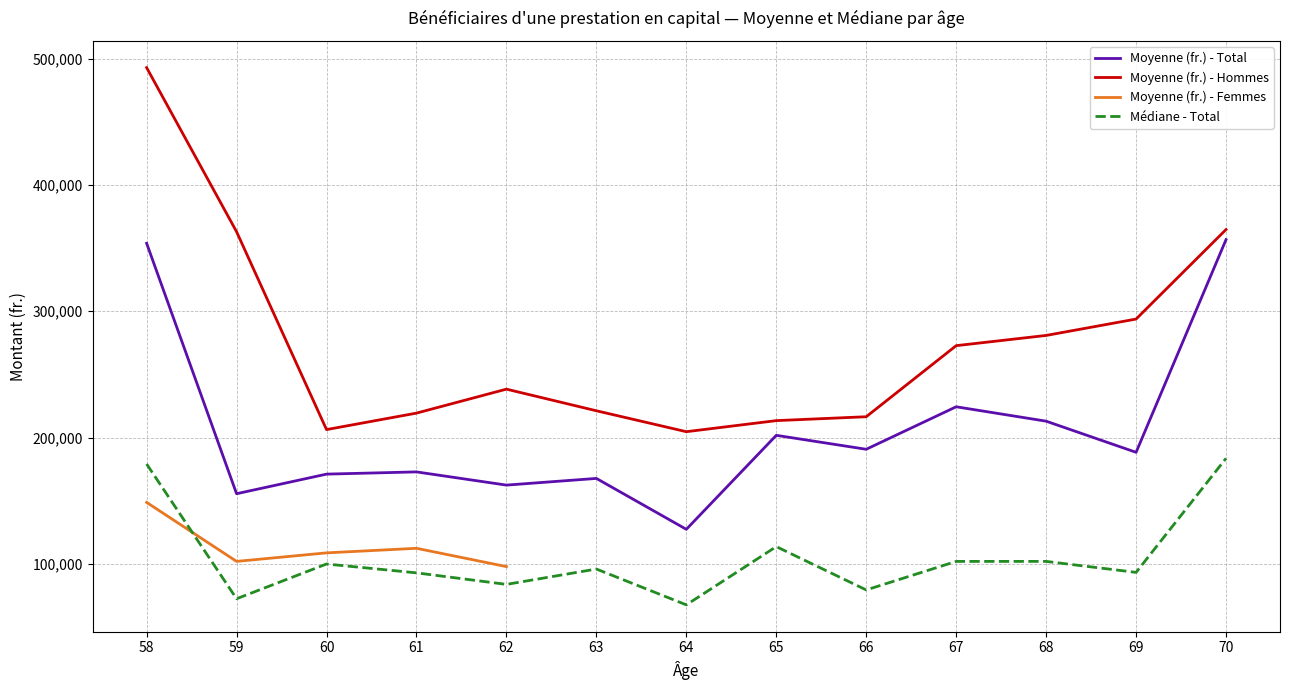

How many data points does each series have?

13